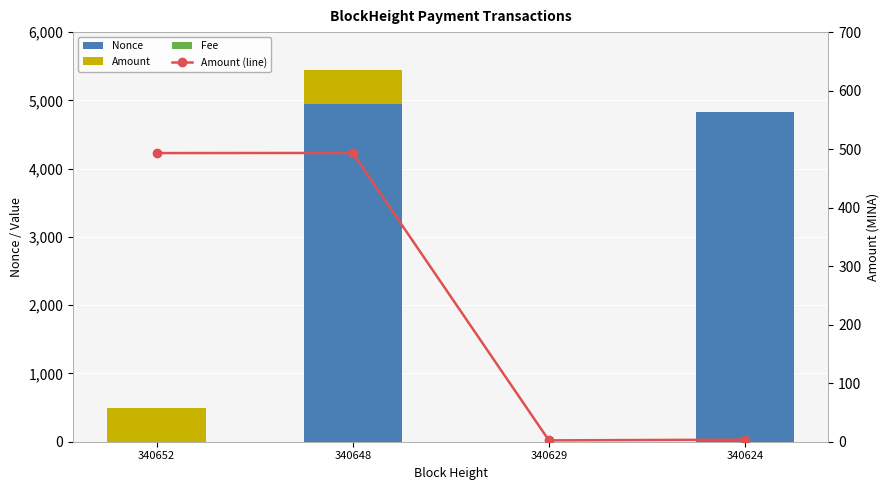

Count the number of data series in this chart.

4